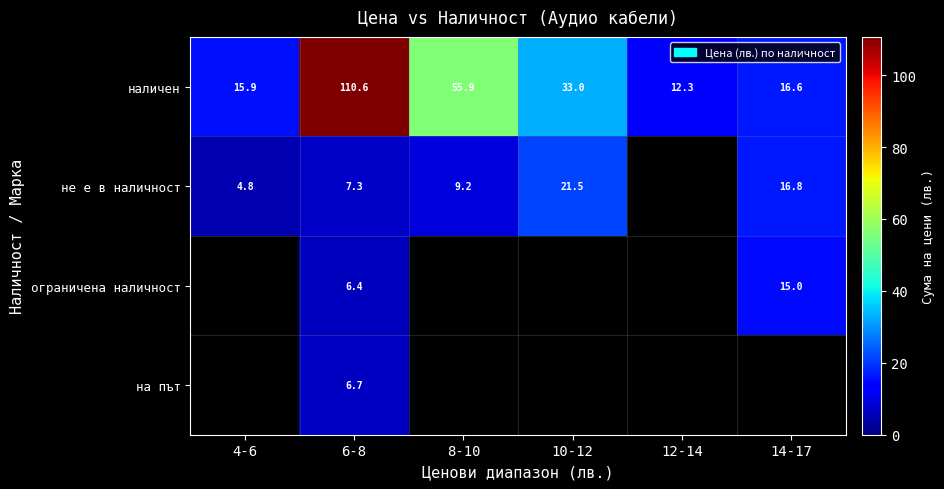

Which has a higher value, 10-12 or 8-10?

8-10